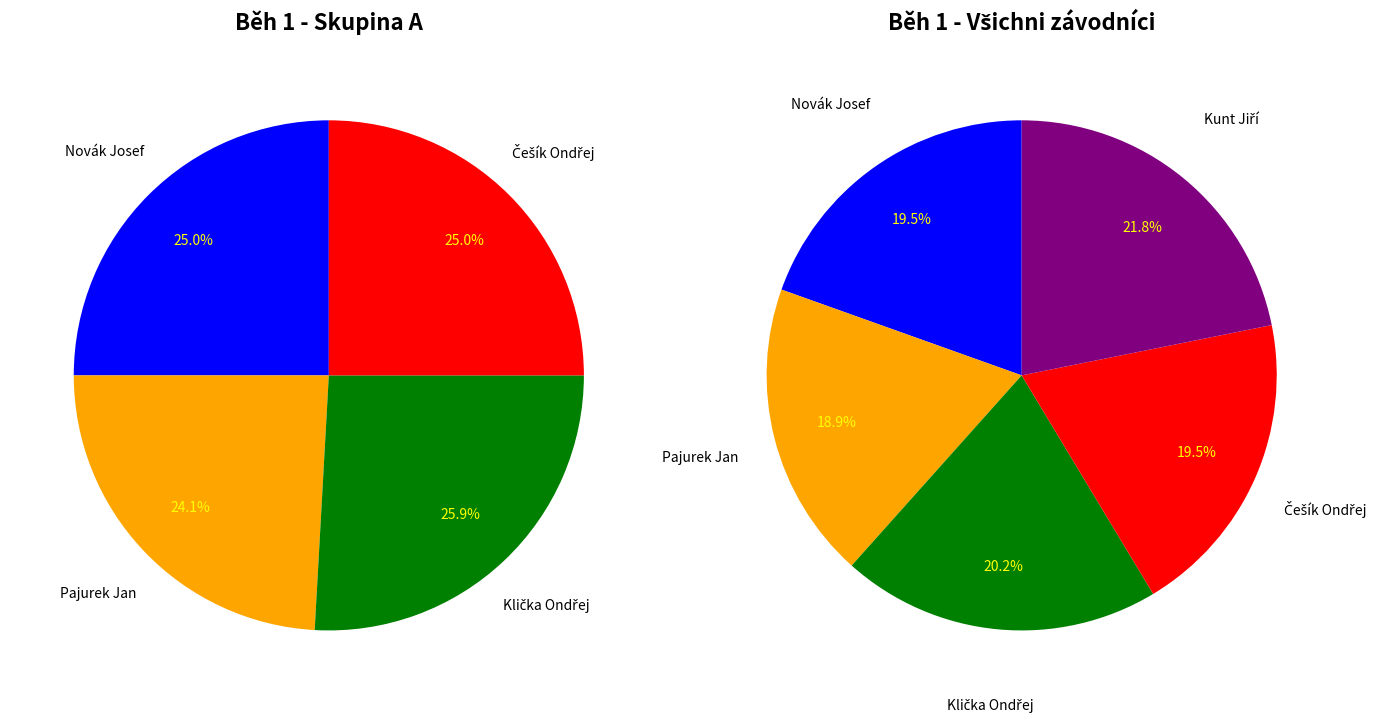

Is it true that Klička Ondřej is 6% of the pie?

False